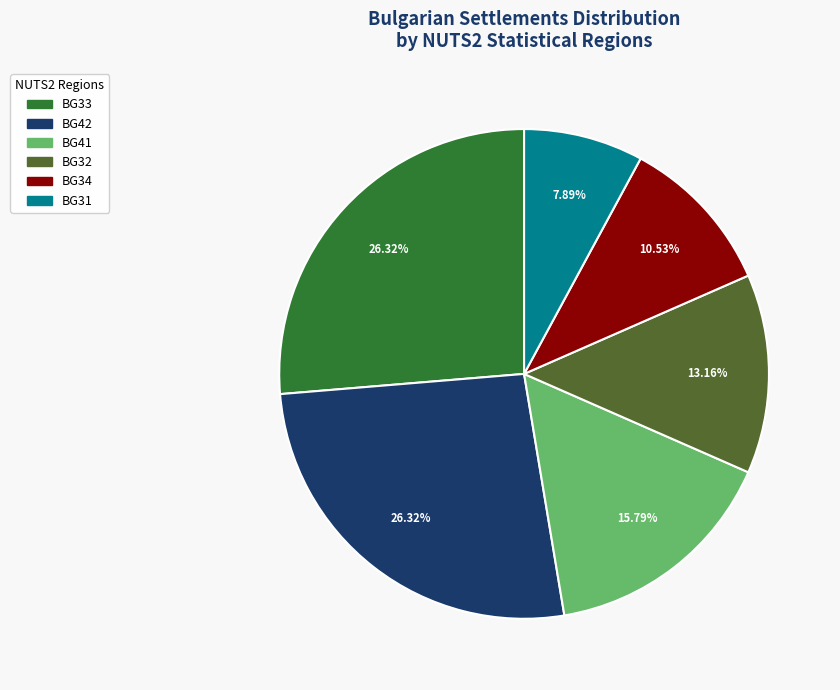

Is there a majority slice in this chart?

No